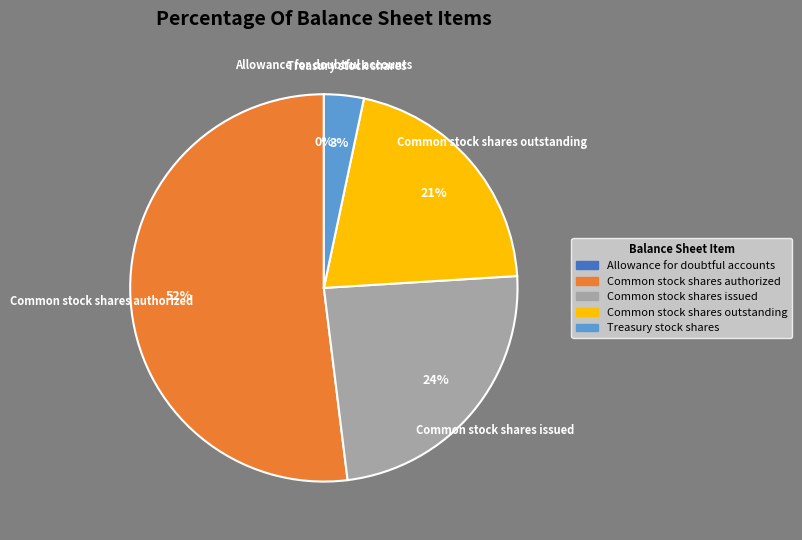

What percentage is the Treasury stock shares slice, to the nearest percent?

3%